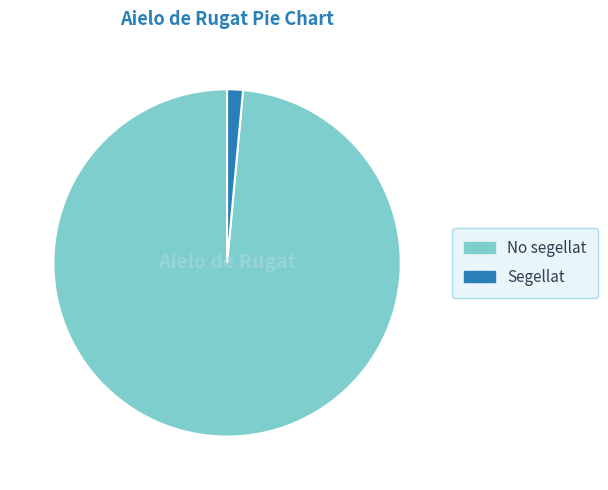

How many segments does this pie chart have?

2